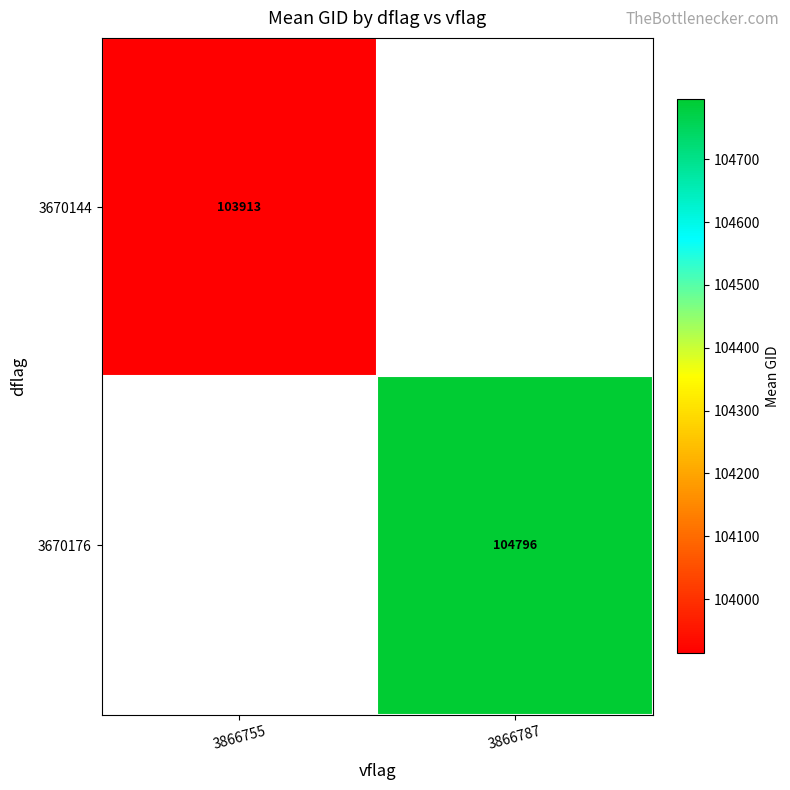

List the labels in order of 3670176 value, largest first.

3866755, 3866787